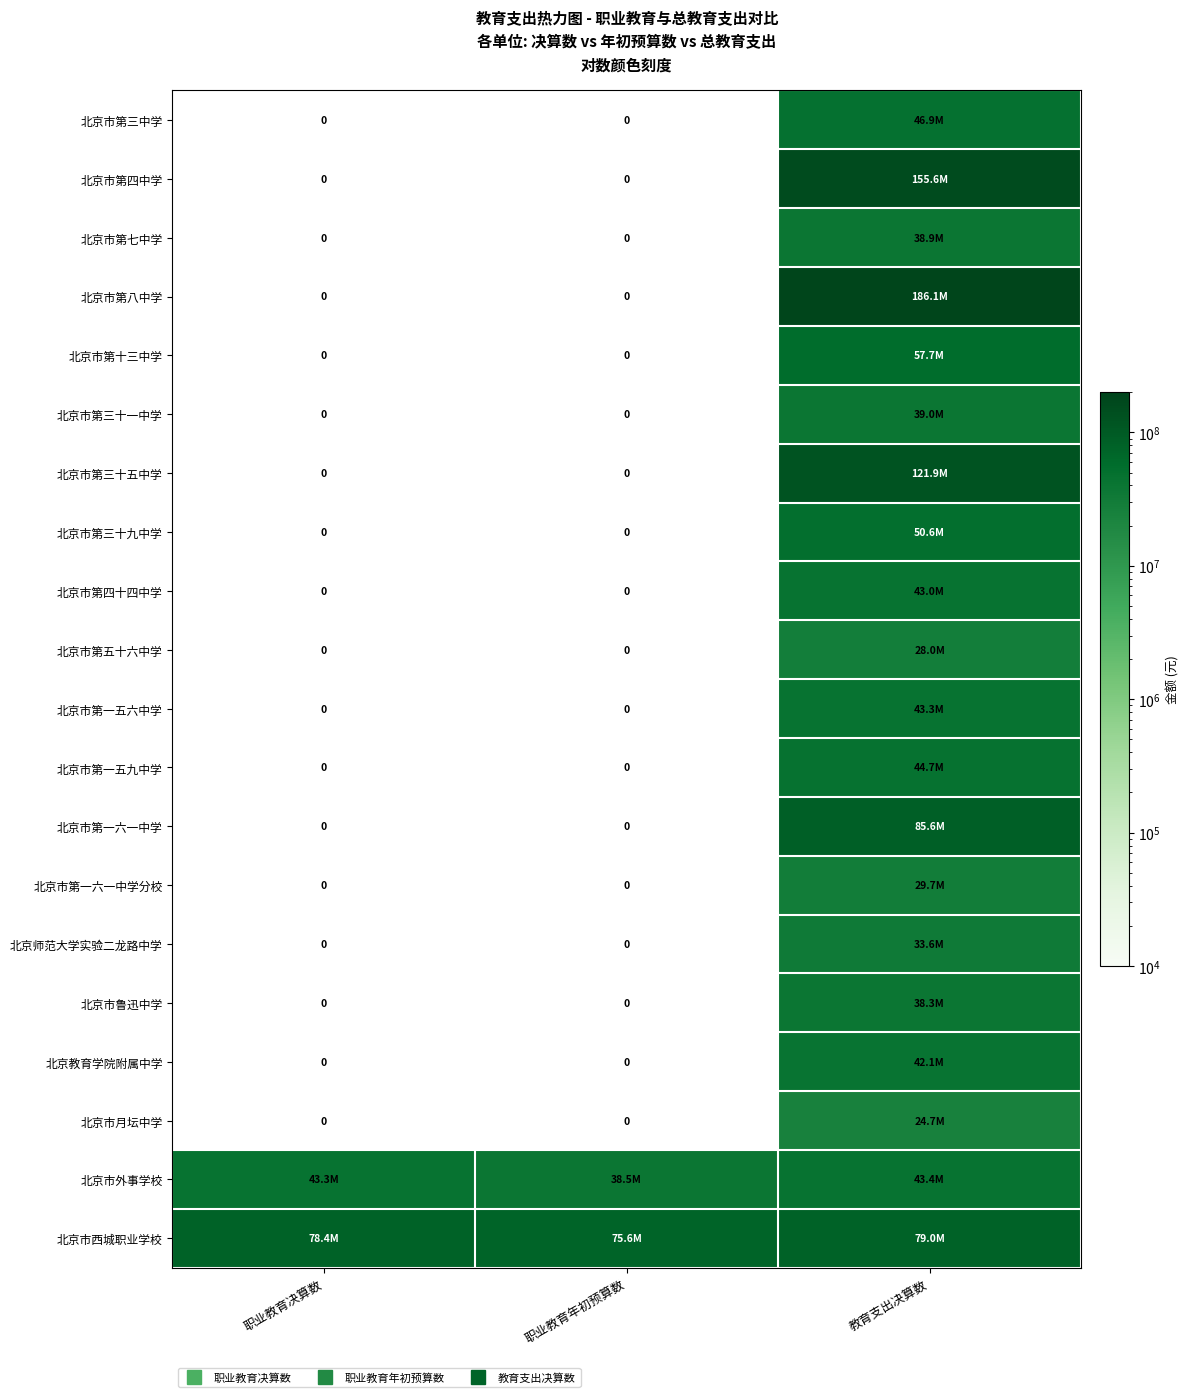

At which category is the sum across all series the highest?

教育支出决算数